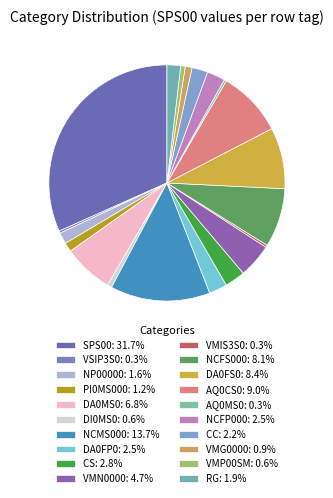

Does VSIP3S0 account for over 50% of the chart?

No